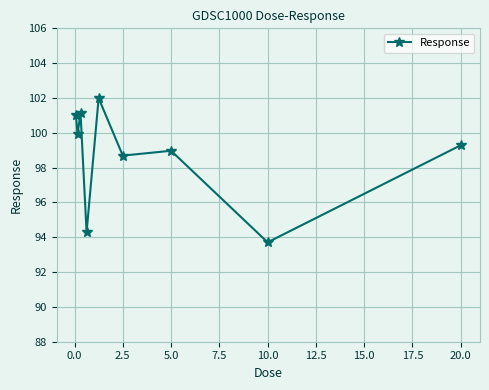

How many interior local peaks (higher than both neighbors) does the data have?

3